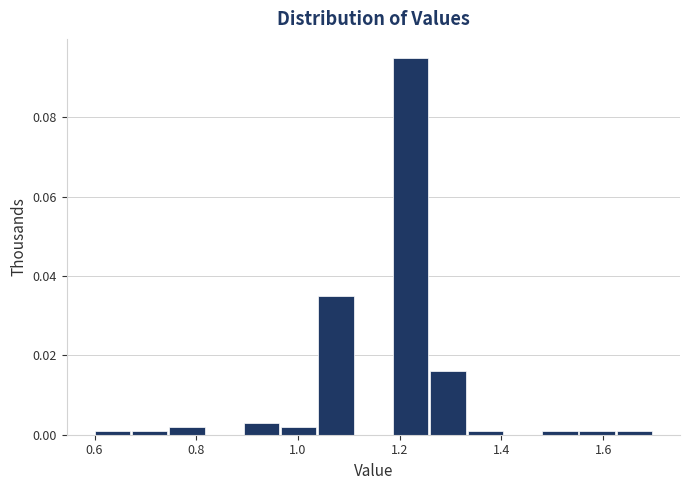

Around what value on the x-axis is the tallest bar? Give the approximate position of its centre, as read against the axis.

1.22